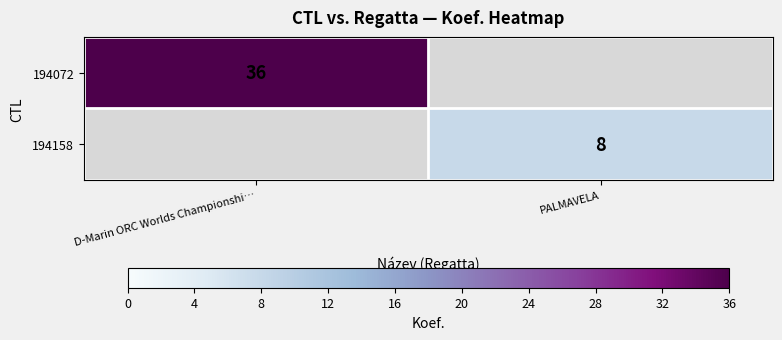

The 194158 series shows 10.7 at PALMAVELA. True or false?

False